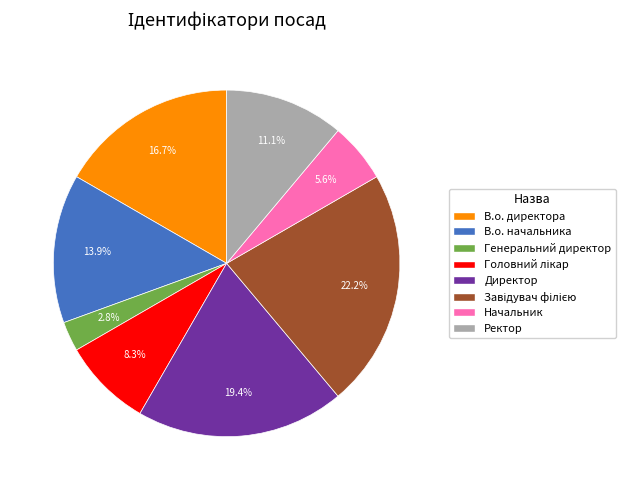

Combined, what portion of the pie is Генеральний директор and Ректор?

13.9%